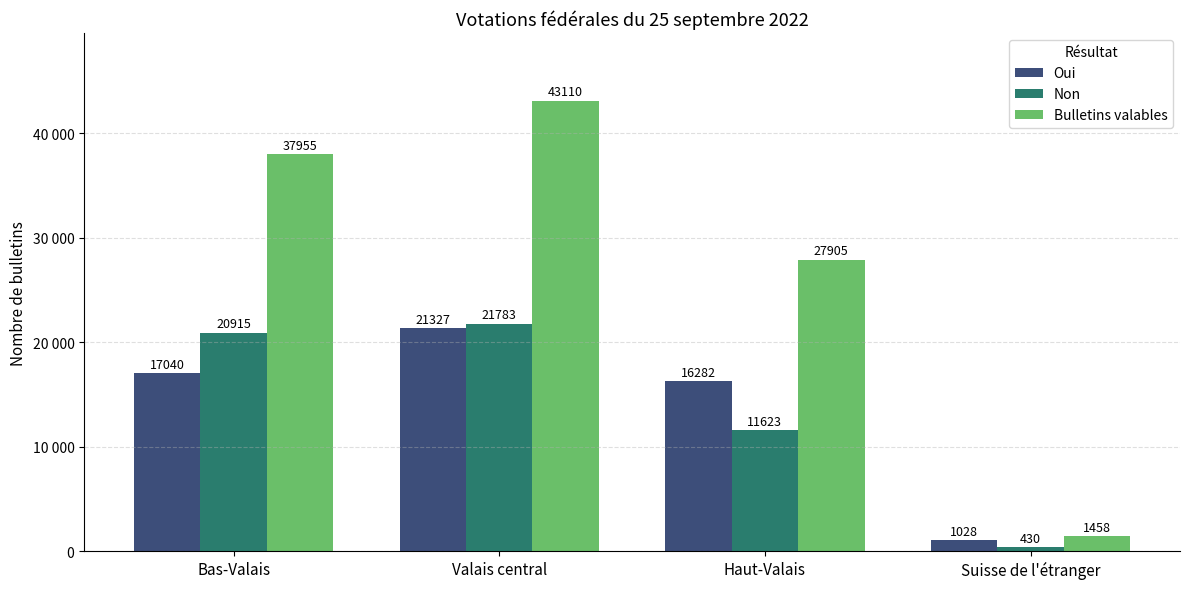

Does the chart contain stacked bars?

No